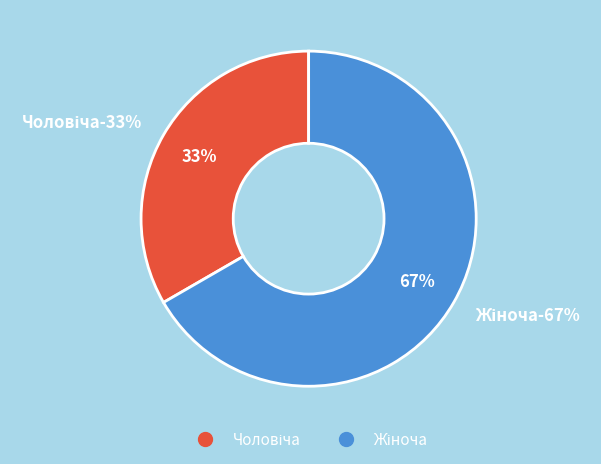

What is the total percentage of Жіноча and Чоловіча?

100.0%